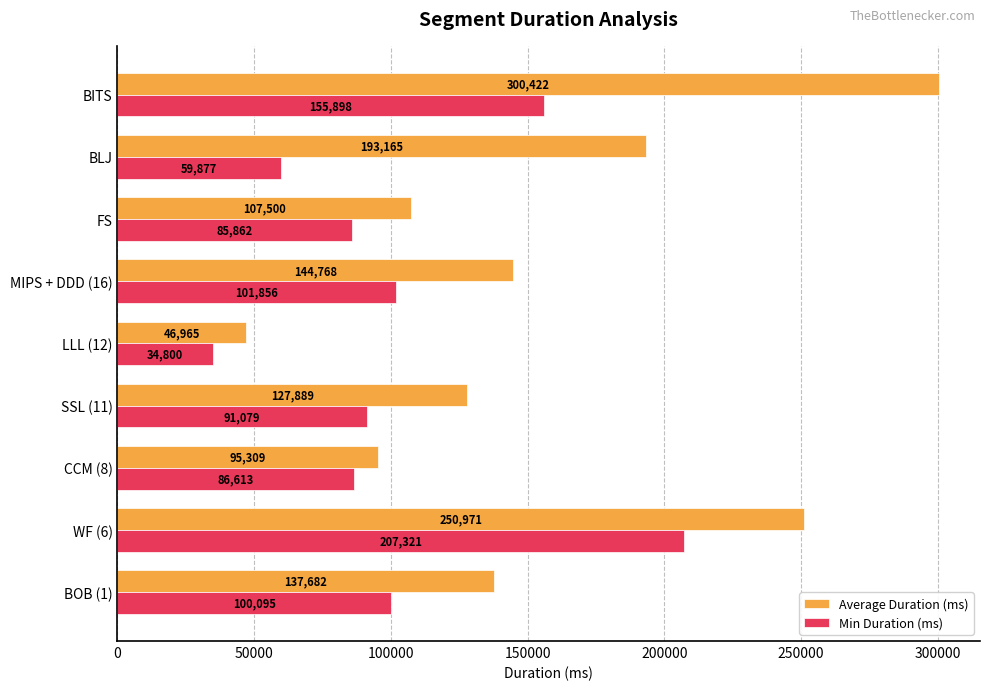

Which series has the widest spread of values?

Average Duration (ms)